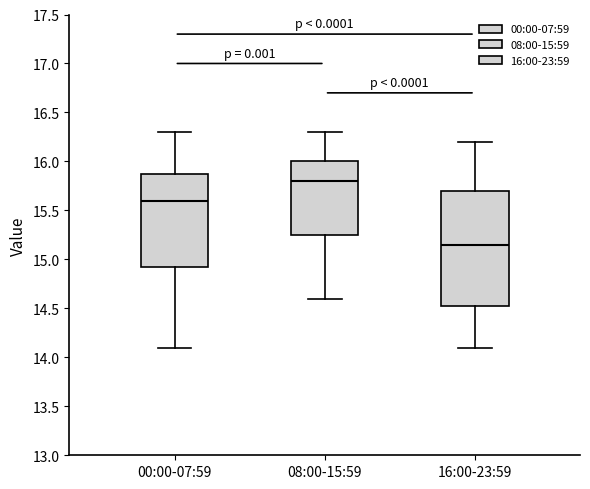

Which box's median line is the lowest?

16:00-23:59